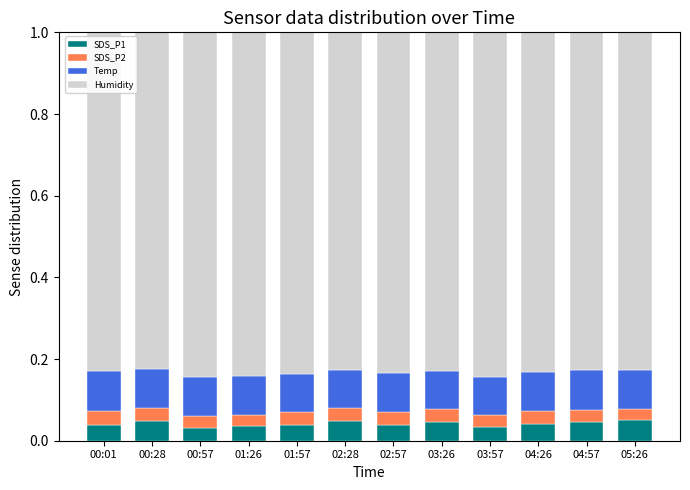

What is the total value across all series at 03:26?

1.0